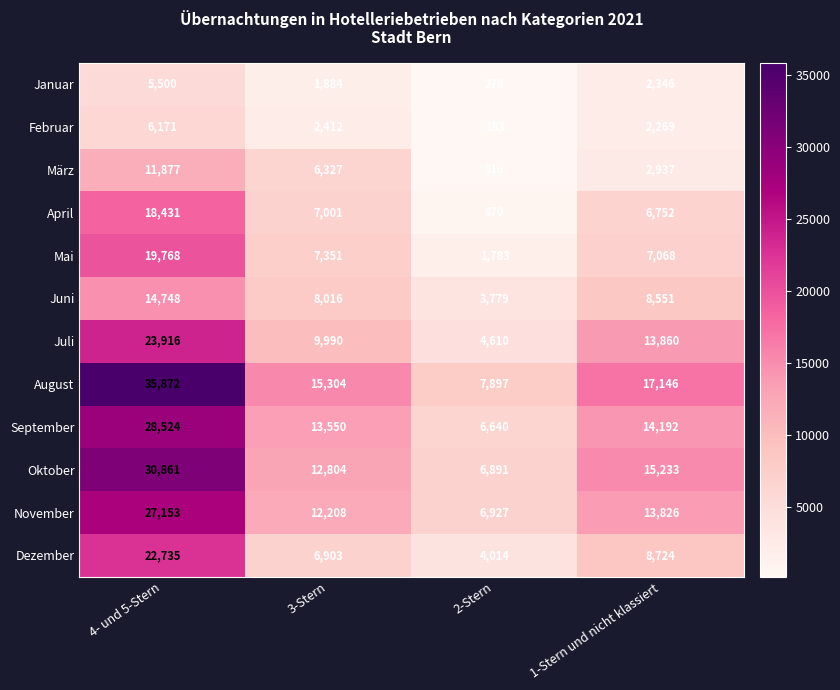

At which category is the sum across all series the highest?

4- und 5-Stern